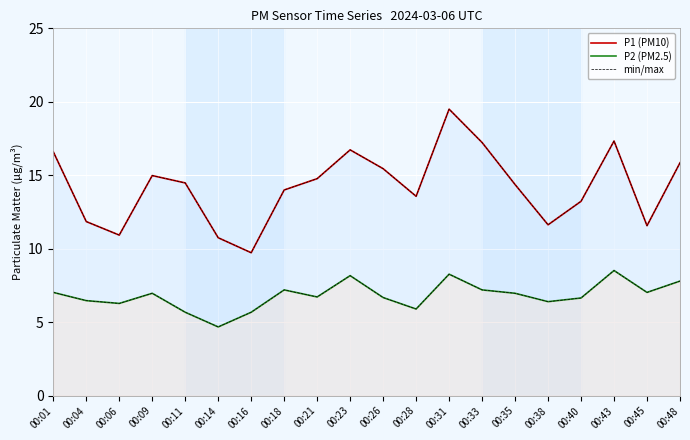

What is the value of the min/max point at the 18th from the left?

17.3